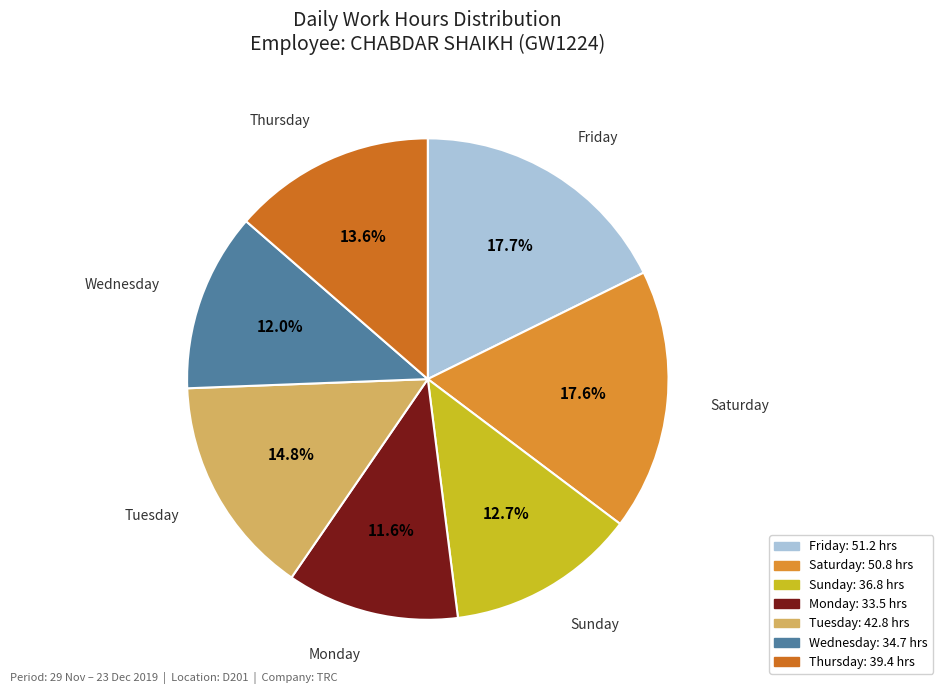

How many slices are in this pie chart?

7